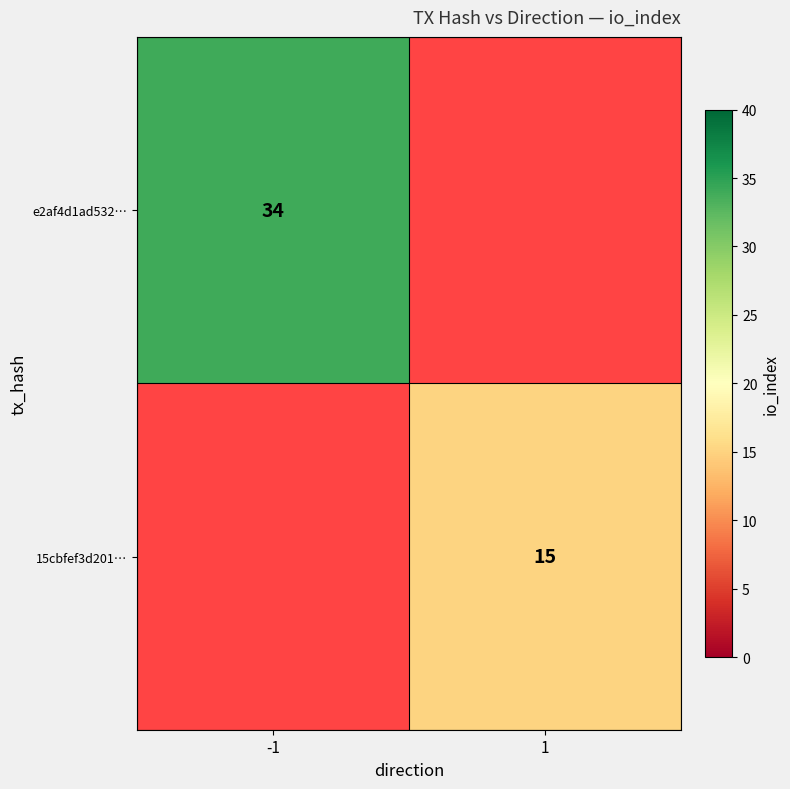

The 15cbfef3d201… series shows 20 at 1. True or false?

False